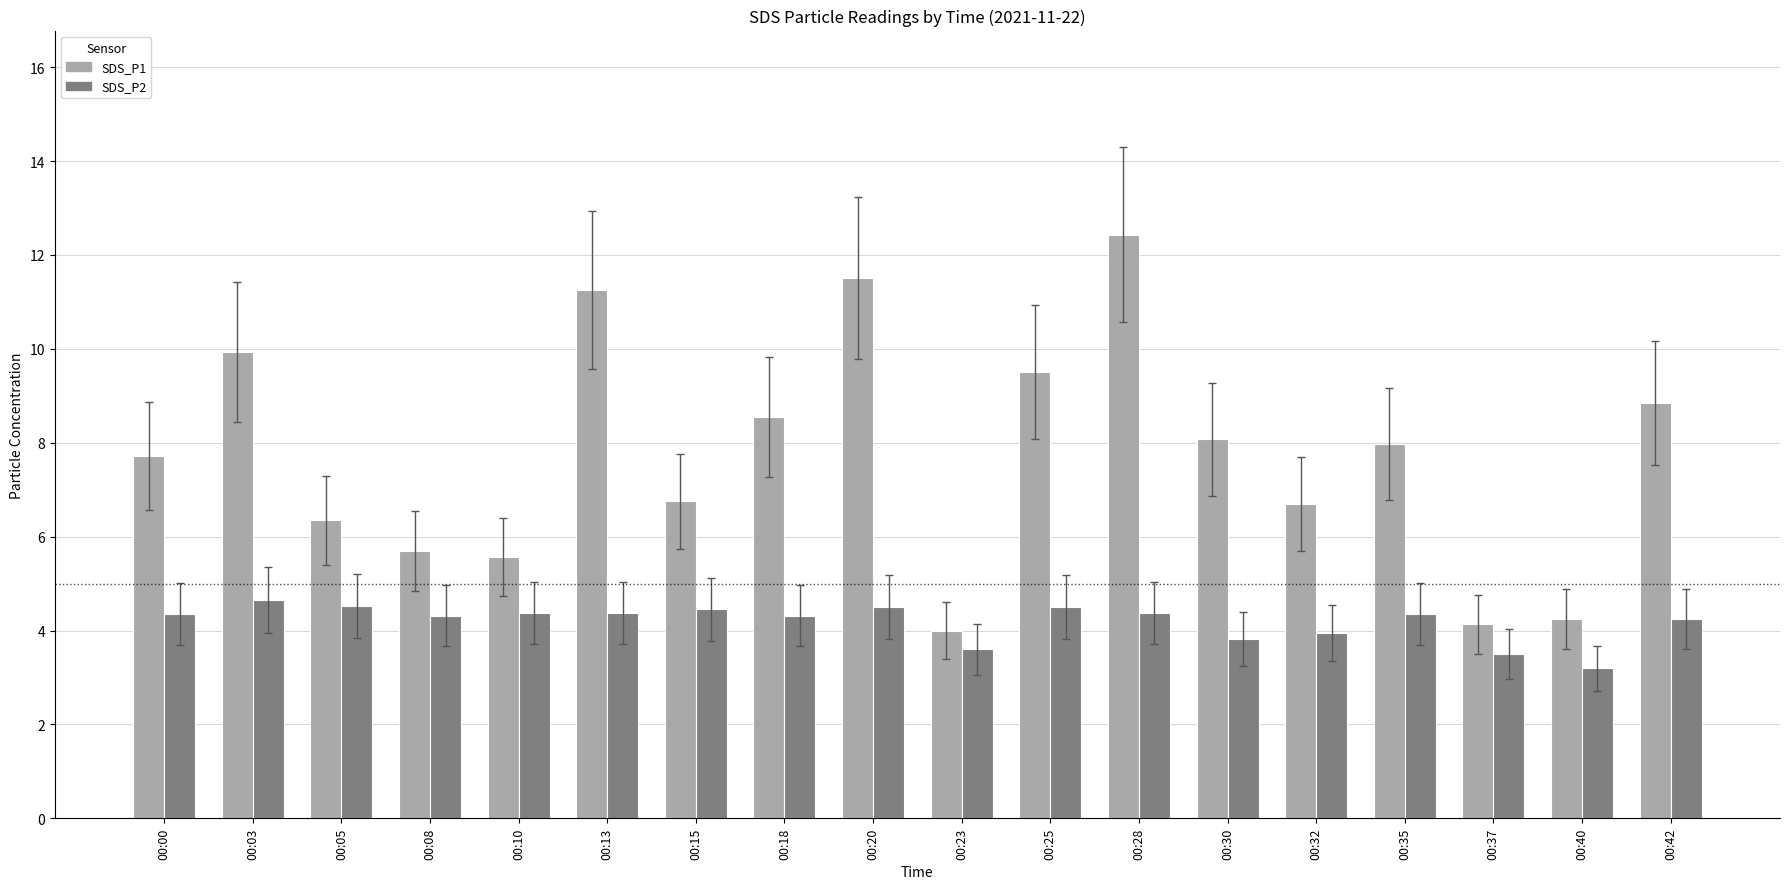

What is the smallest value displayed?

3.2